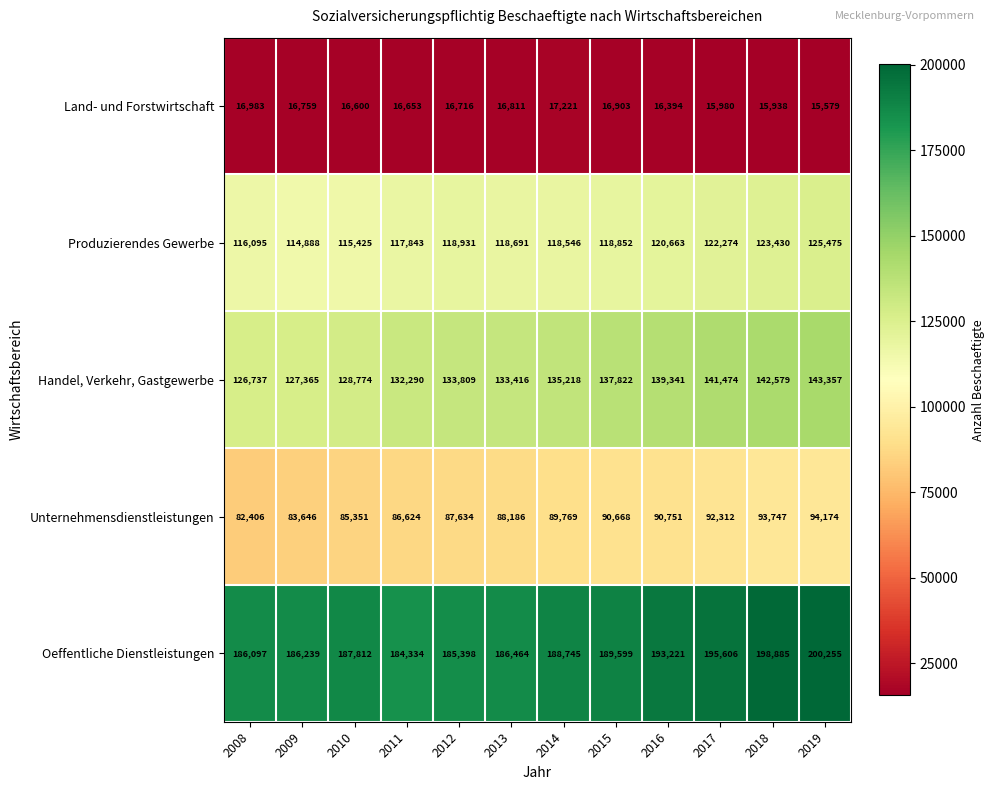

At which category is the sum across all series the highest?

2019